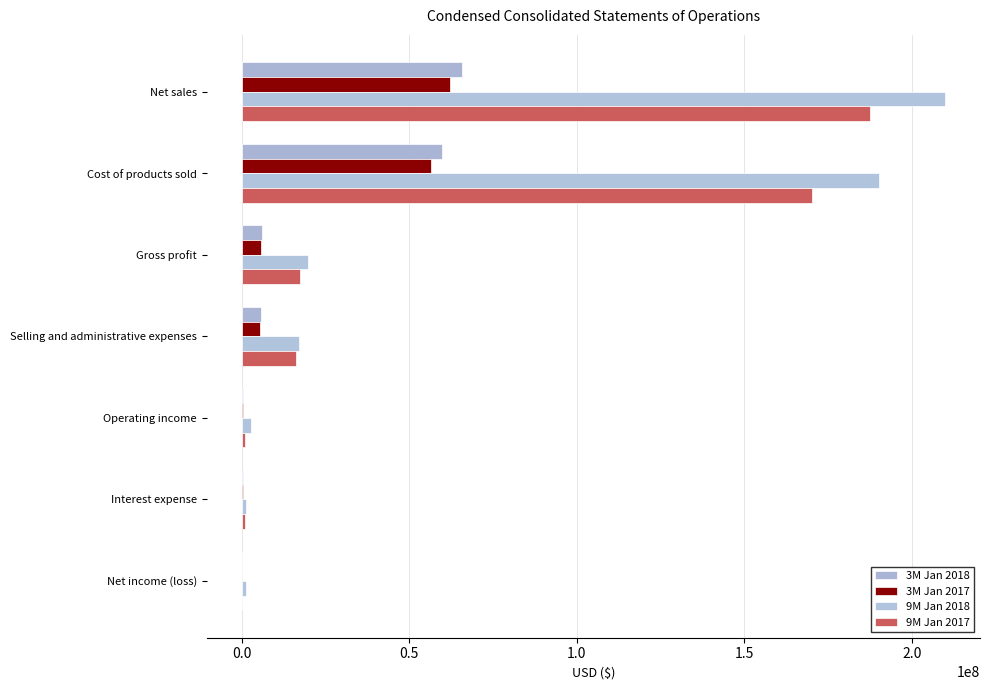

How many categories are shown in the chart?

7